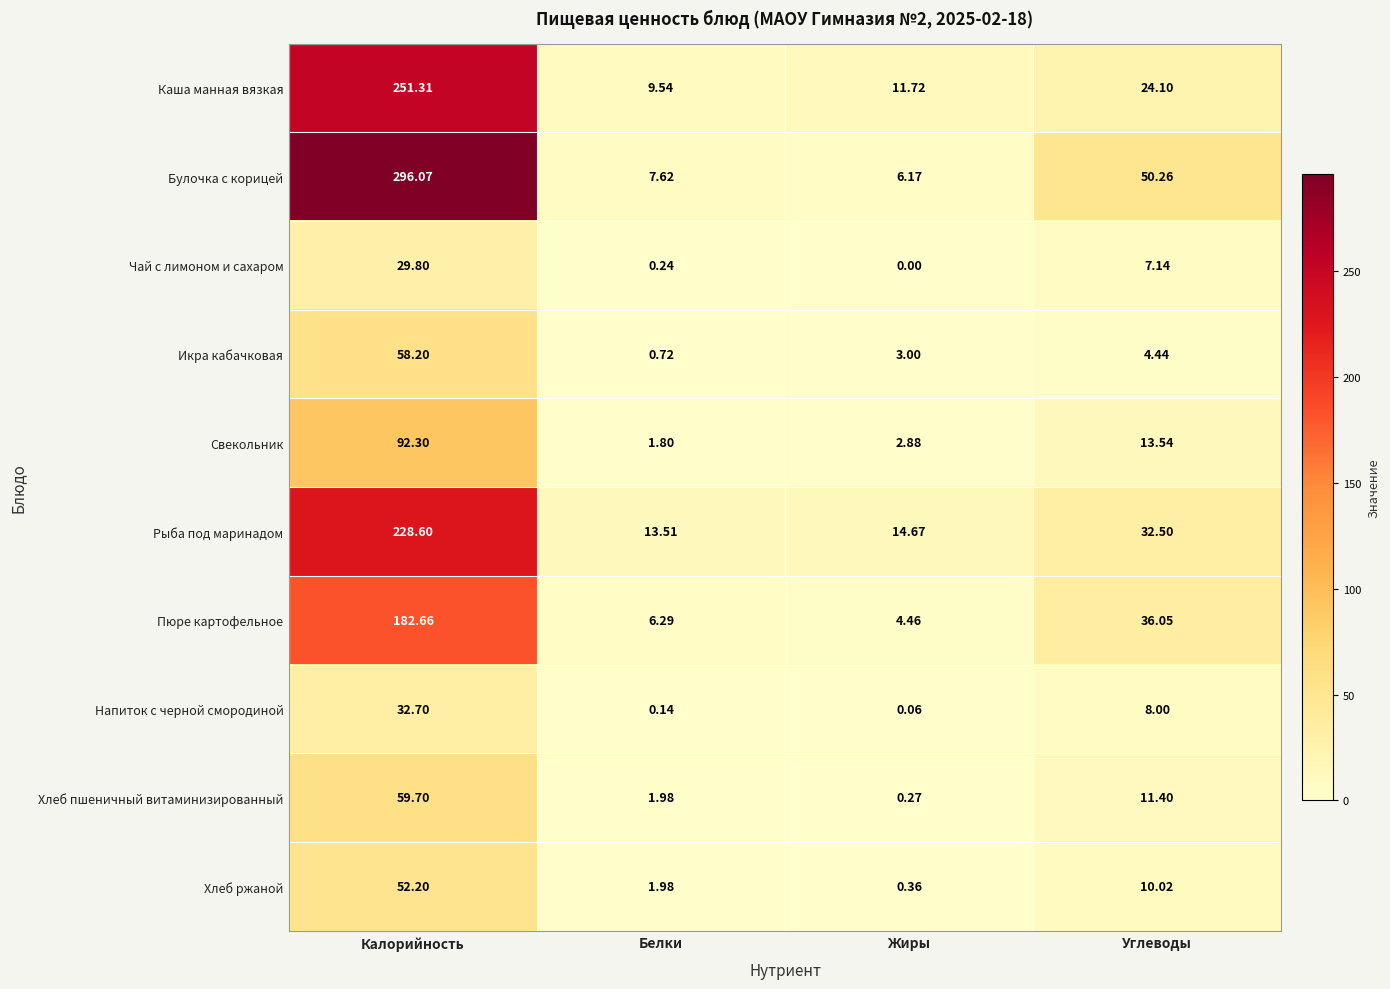

How many categories are shown in the chart?

4